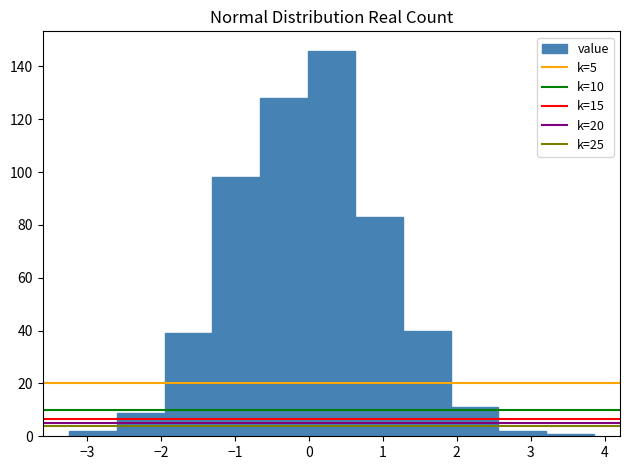

Reading left to right, list every bar in this chart as the range it spans on the x-axis followed by its height. Neither the bar edges nor the heights are printed on the chart, so give them approximately, as read against the axes.

-3.2 to -2.6: 2
-2.6 to -2.0: 10
-2.0 to -1.3: 40
-1.3 to -0.7: 98
-0.7 to 0.0: 128
0.0 to 0.6: 146
0.6 to 1.3: 84
1.3 to 1.9: 40
1.9 to 2.6: 12
2.6 to 3.2: 2
3.2 to 3.9: under 2